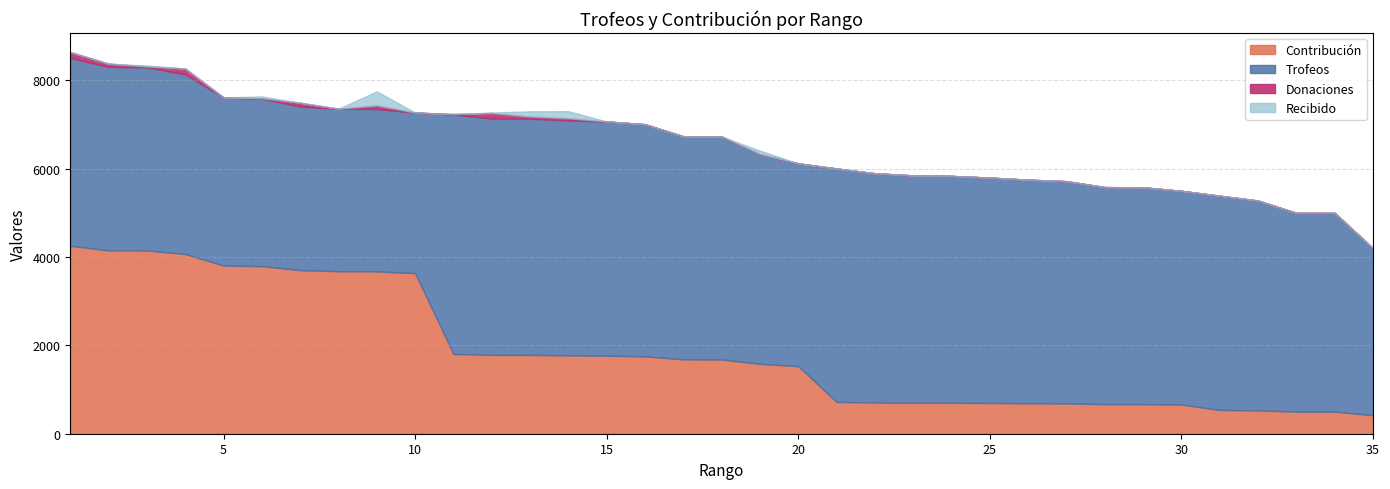

List the series in order of their peak value, highest first.

Trofeos, Contribución, Recibido, Donaciones